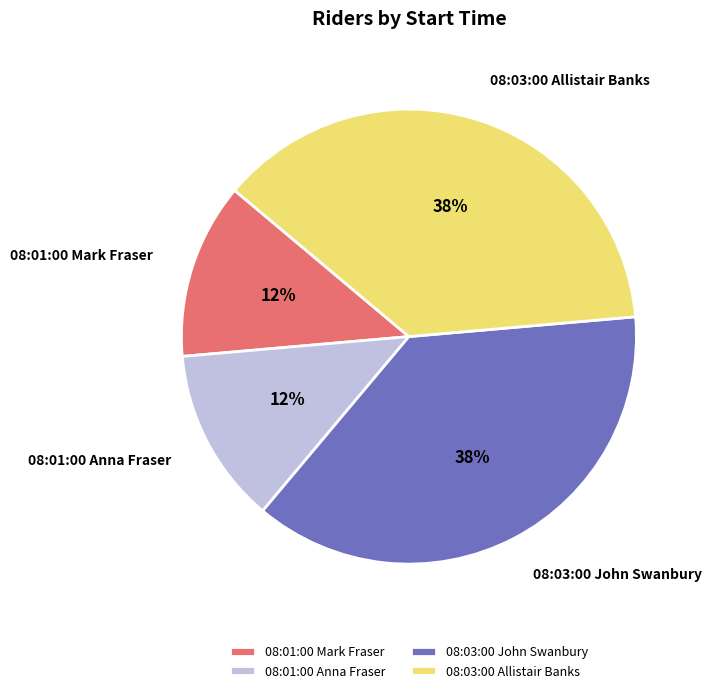

What is the ratio of the value at 08:01:00 Anna Fraser to the value at 08:03:00 Allistair Banks?

0.3